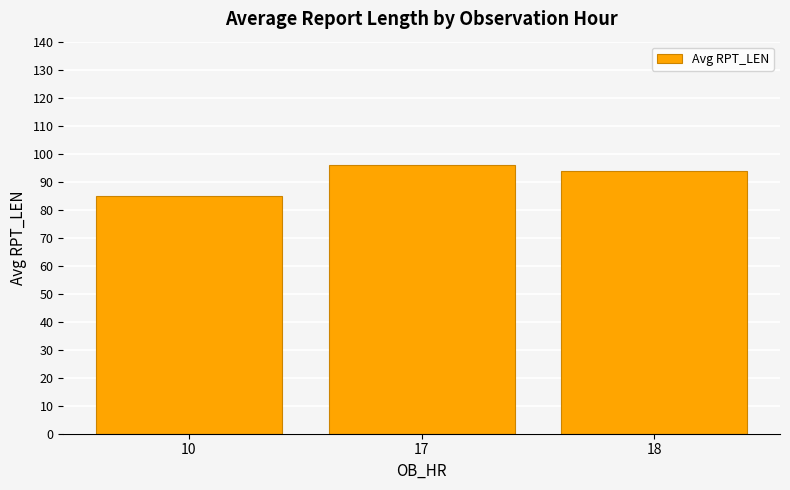

The value at 18 is 94.0. True or false?

True